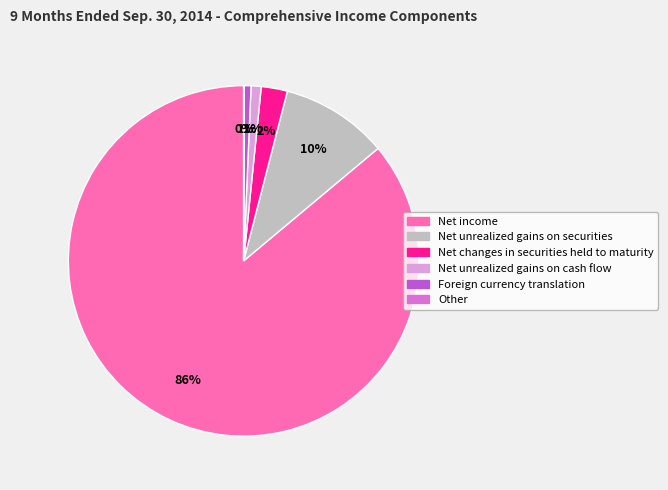

True or false: Foreign currency translation accounts for 10% of the total.

False